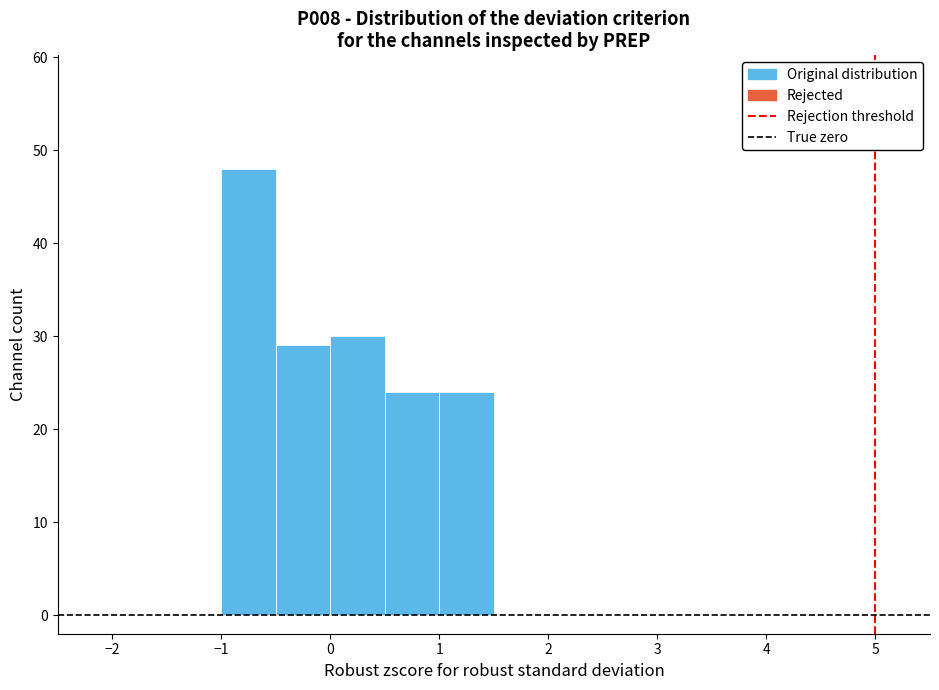

Which range on the x-axis has the tallest bar?

-1.0 to -0.5